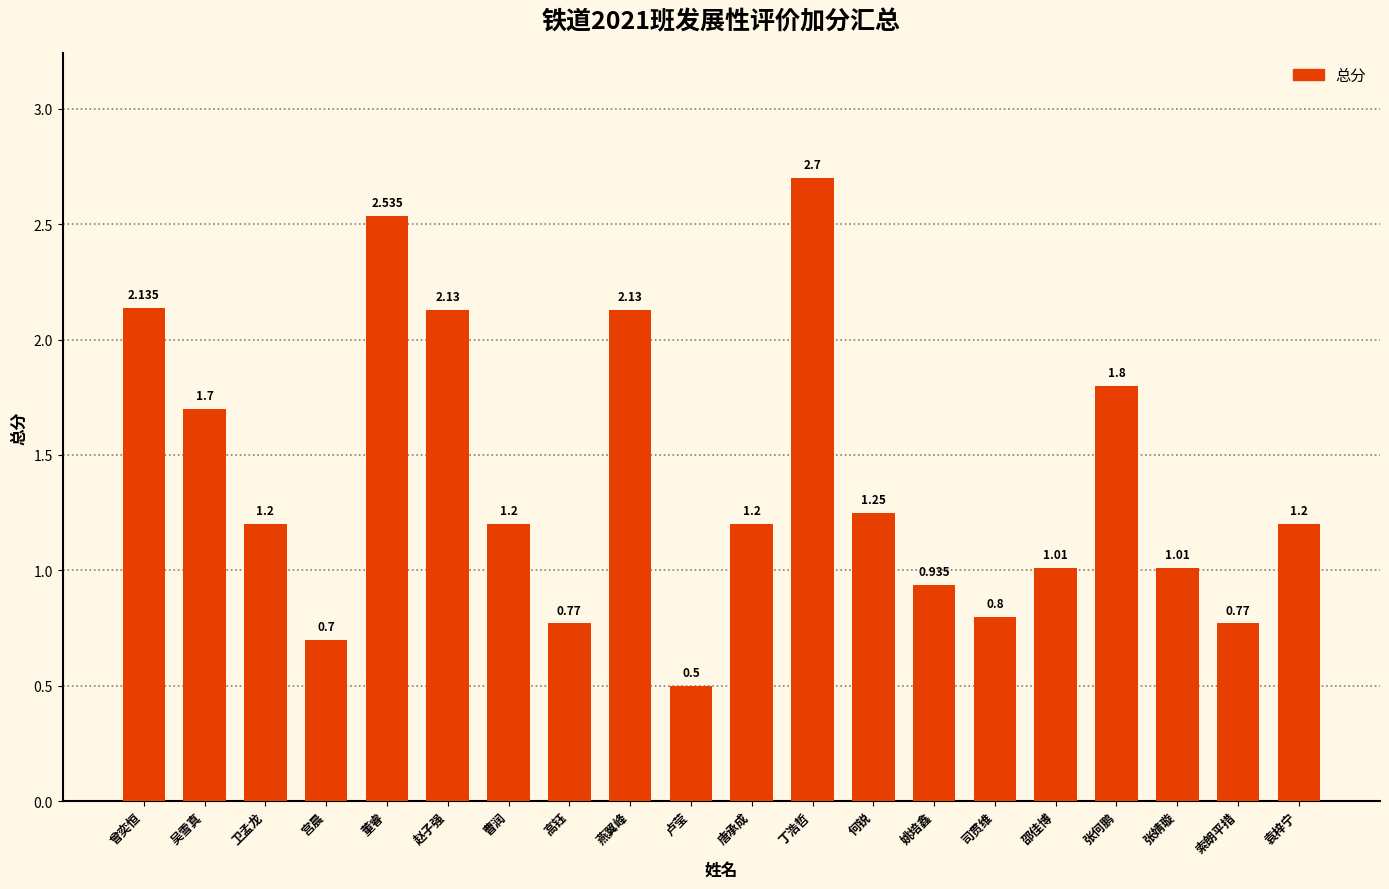

What is the sum of all values?

27.7